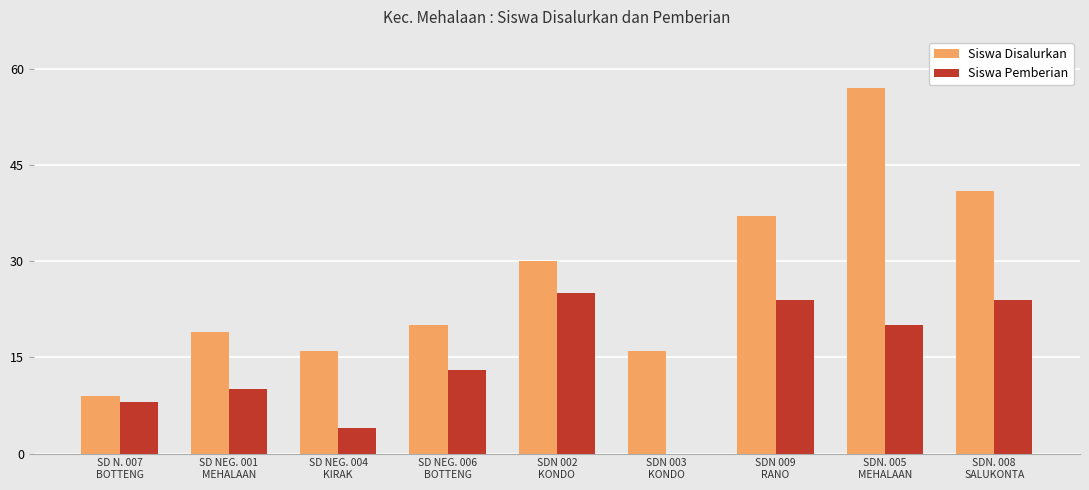

Are the bars horizontal?

No